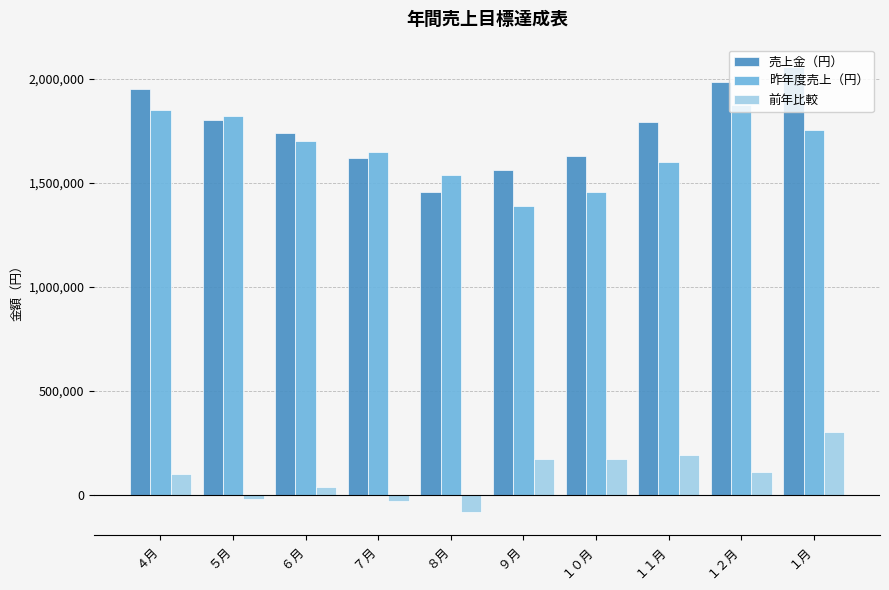

What is the difference between the 売上金（円） values at ９月 and ４月?

389000